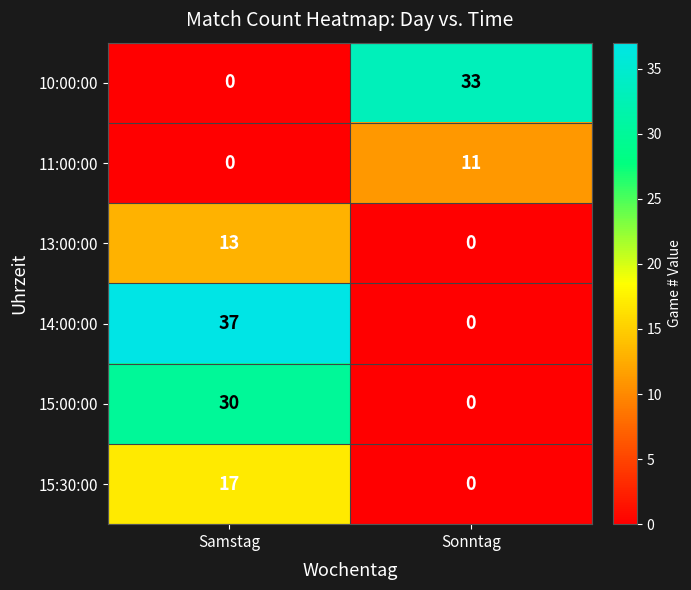

What is the maximum value for 14:00:00?

37